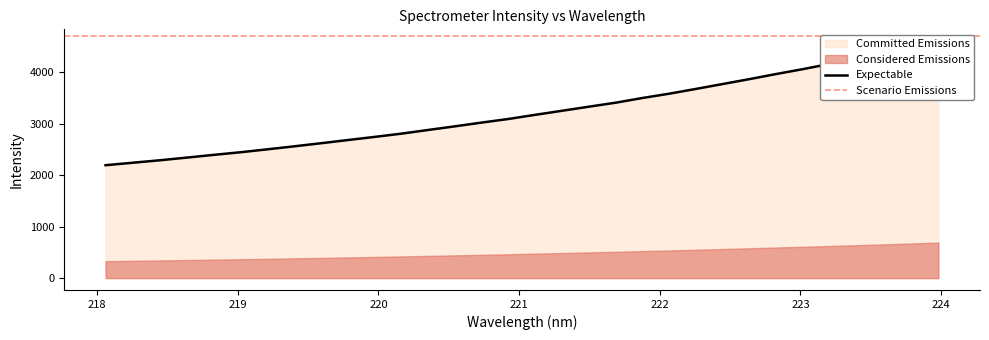

True or false: there are more than 2 points higher than both neighbors.

False